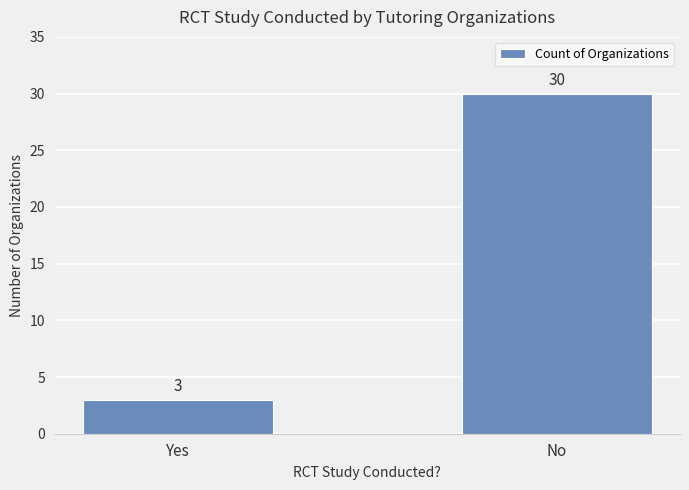

What is the difference between the values at No and Yes?

27